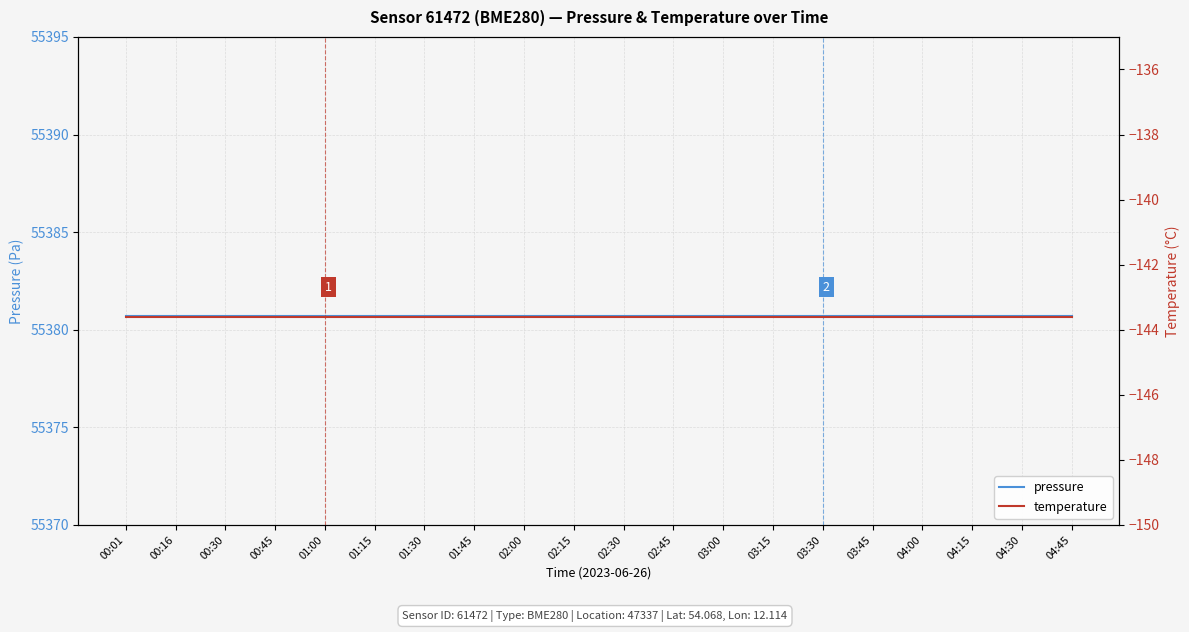

Is this an area chart (filled region under the line)?

No